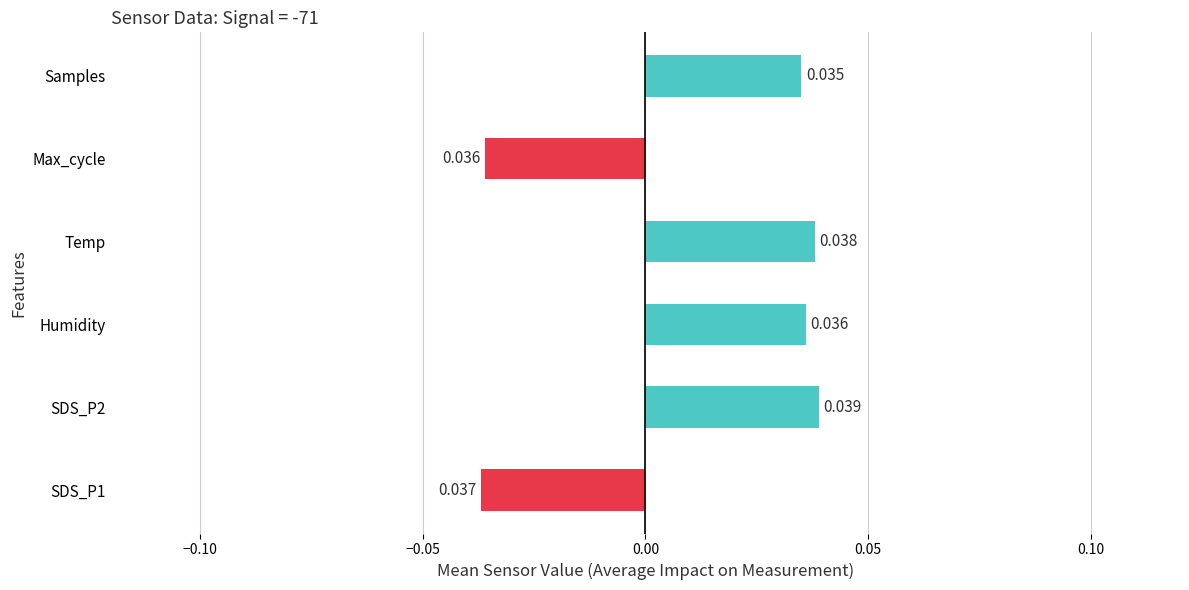

Which has a higher value, Samples or Humidity?

Humidity